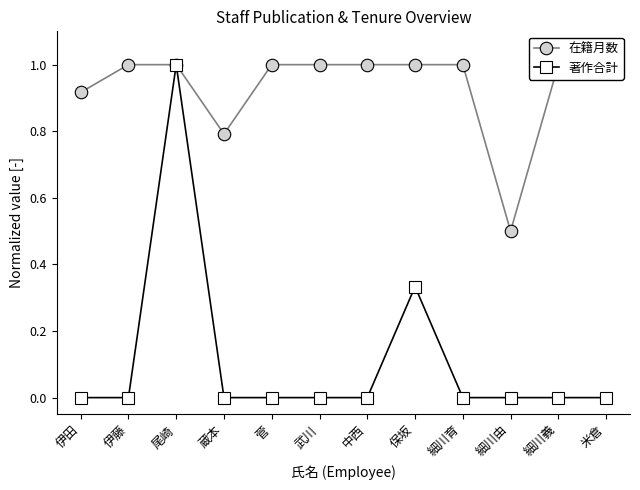

How many 著作合計 values are between 0 and 1?

12